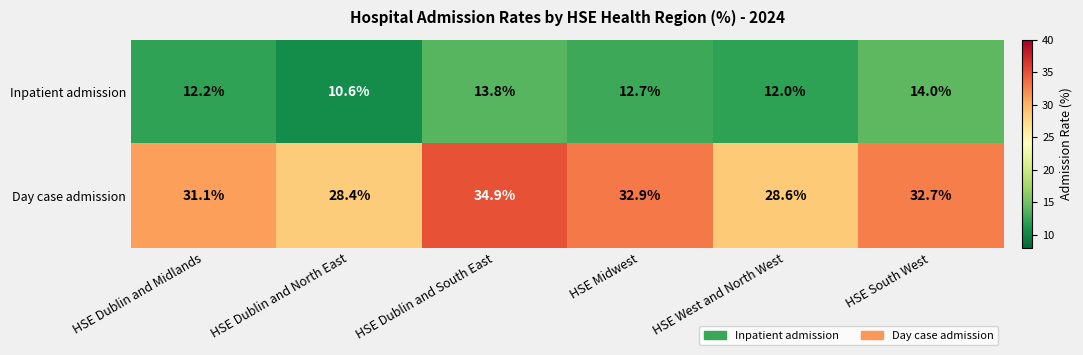

How many categories are shown in the chart?

6